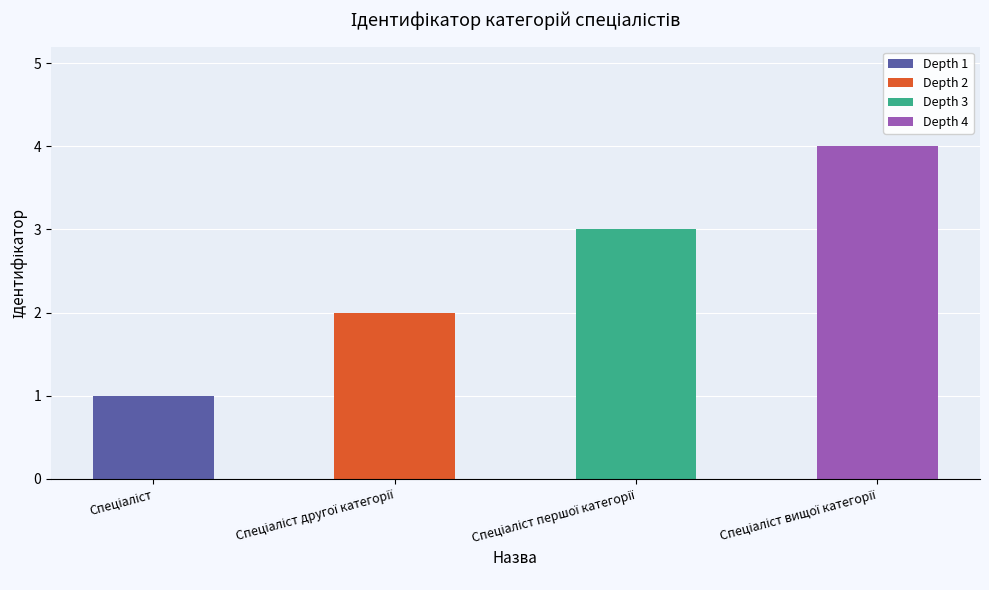

What is the average value?

2